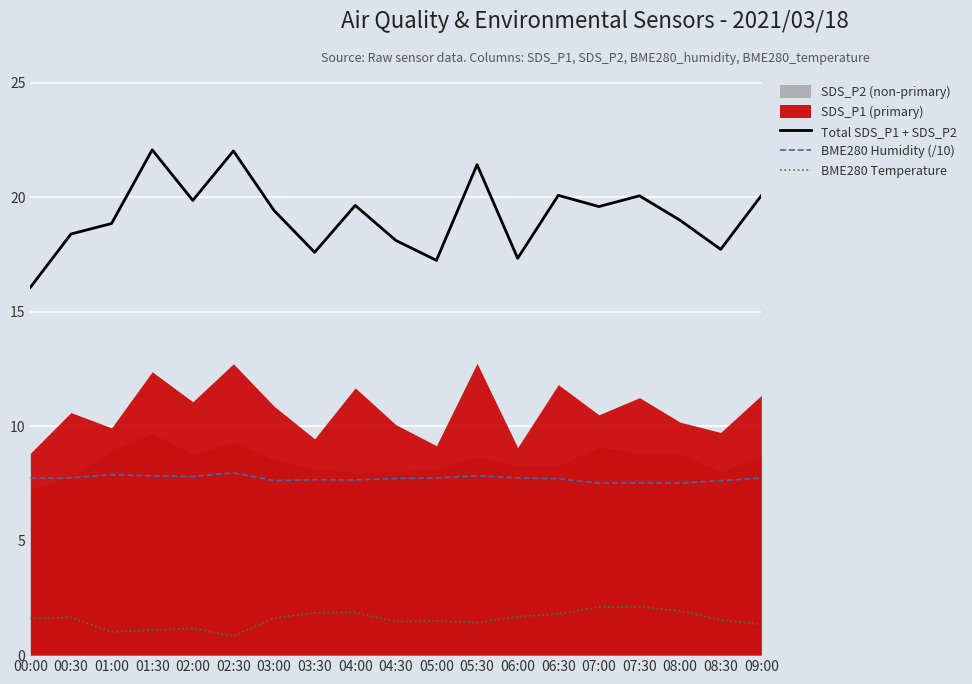

What is the difference between the highest and lowest values at 01:00?

17.8